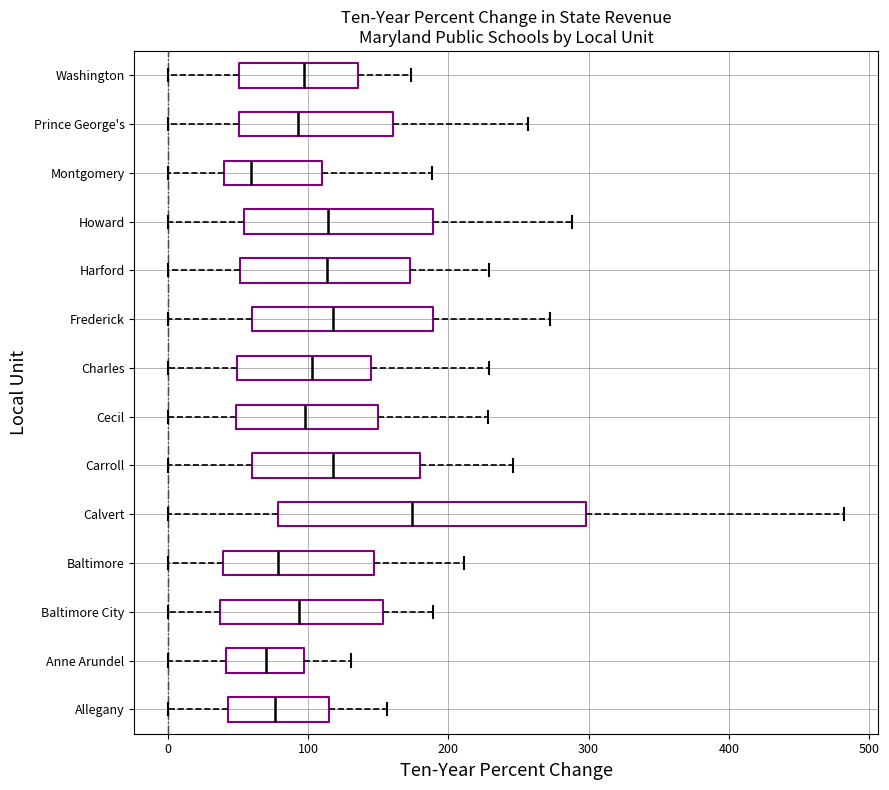

Which box's median line is the furthest to the left?

Montgomery